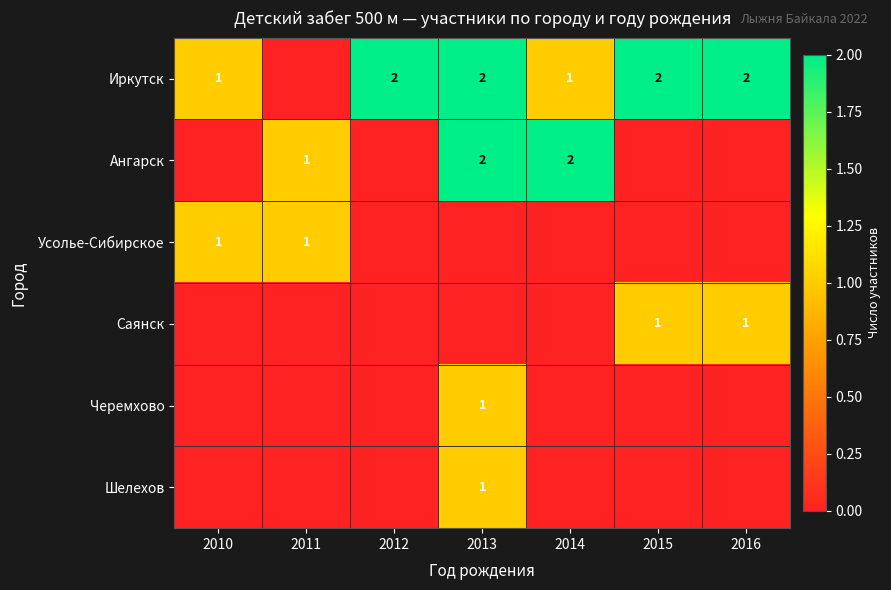

True or false: Иркутск has a value of 1 at 2013.

False